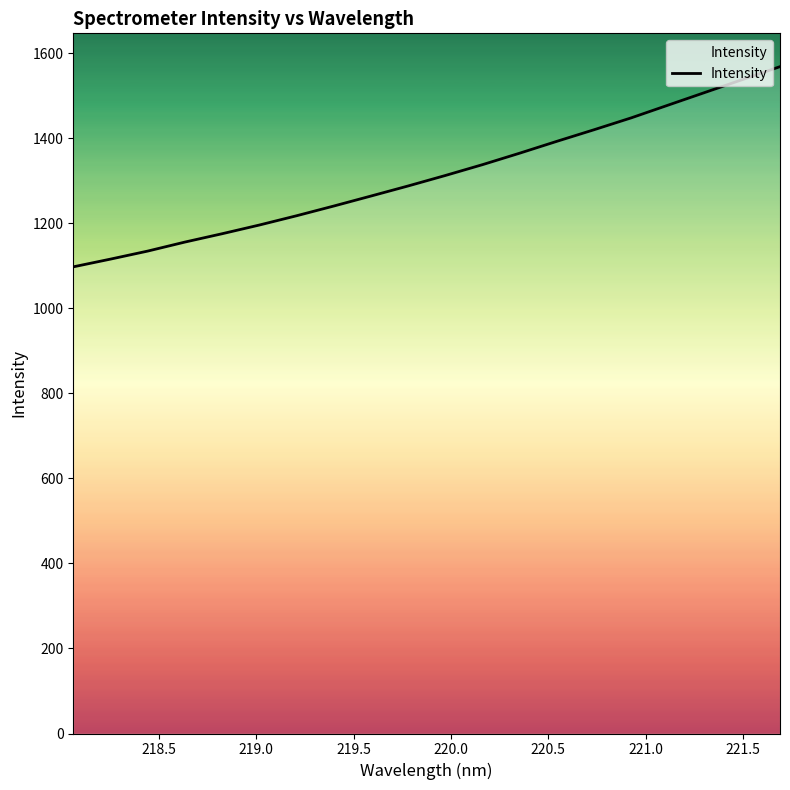

What is the minimum value shown in the chart?

1097.5